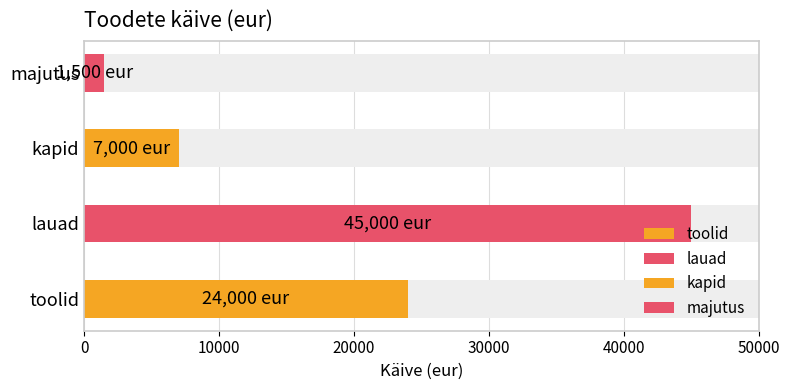

How many values are between 7000 and 45000?

3